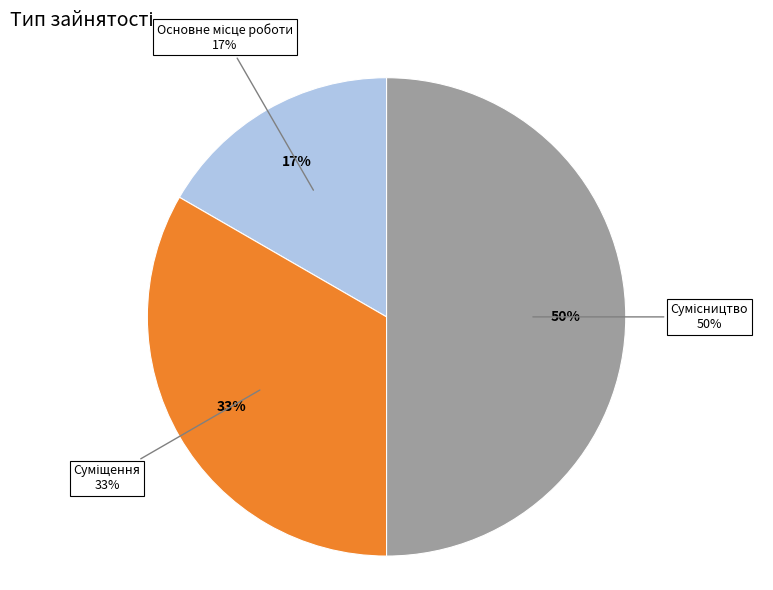

What is the largest slice in the pie chart?

Сумісництво